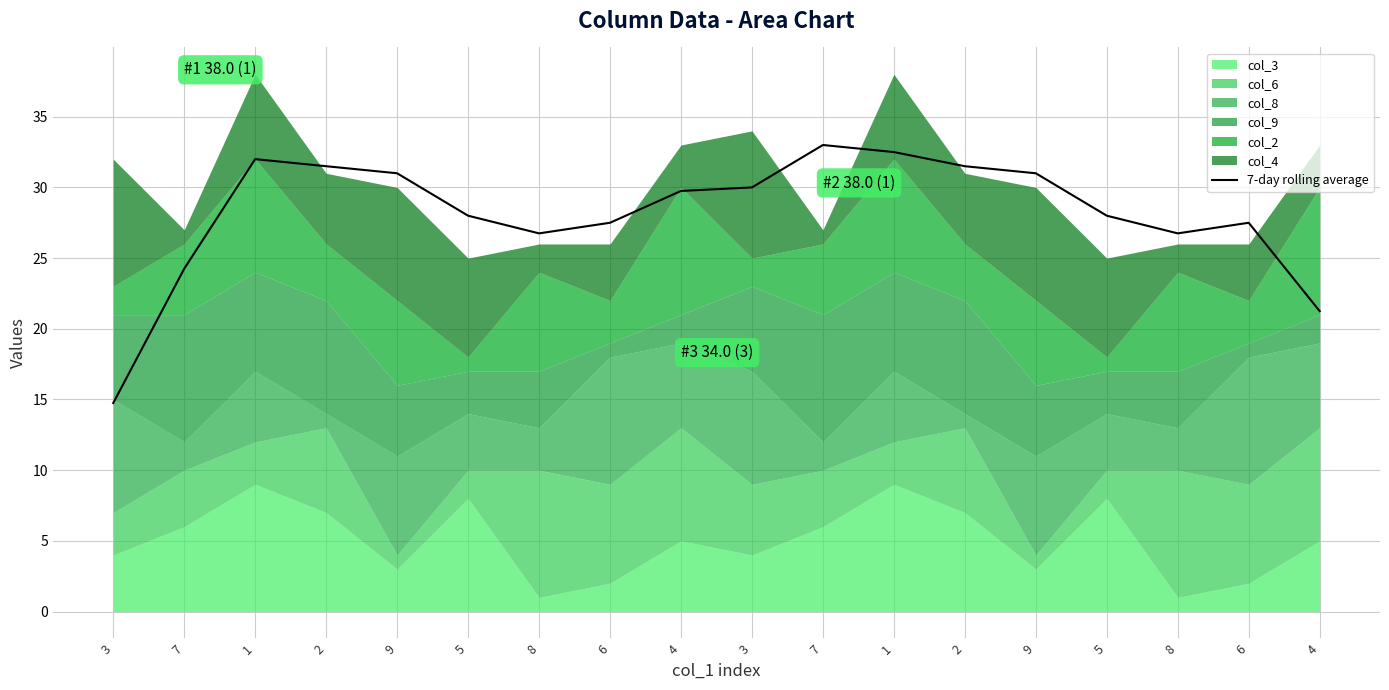

Does the chart display data point markers on the line(s)?

No